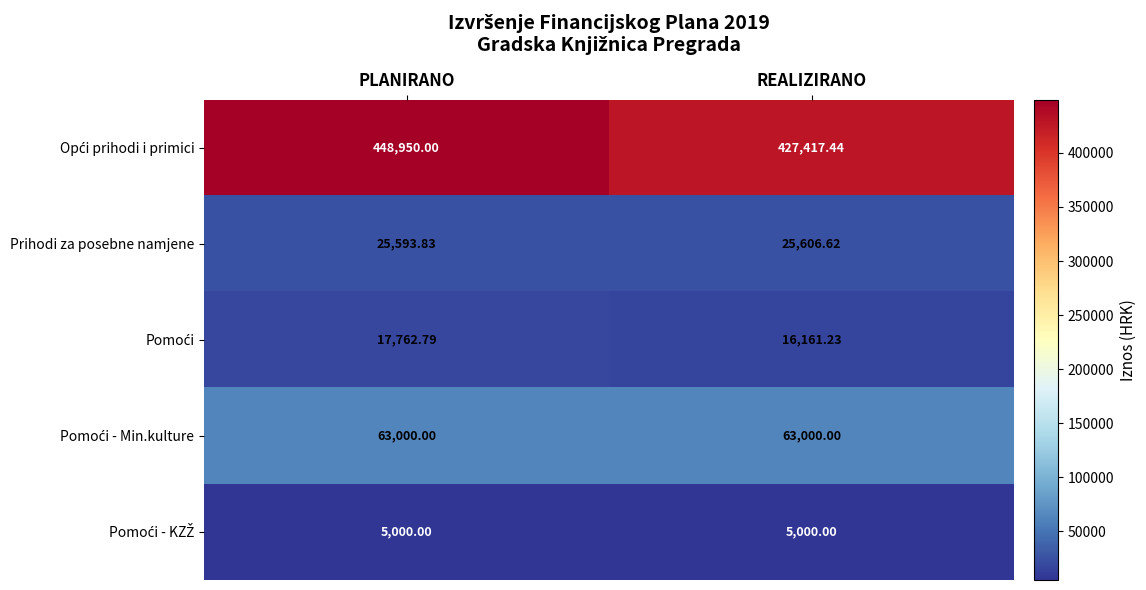

How many series are shown in this chart?

5